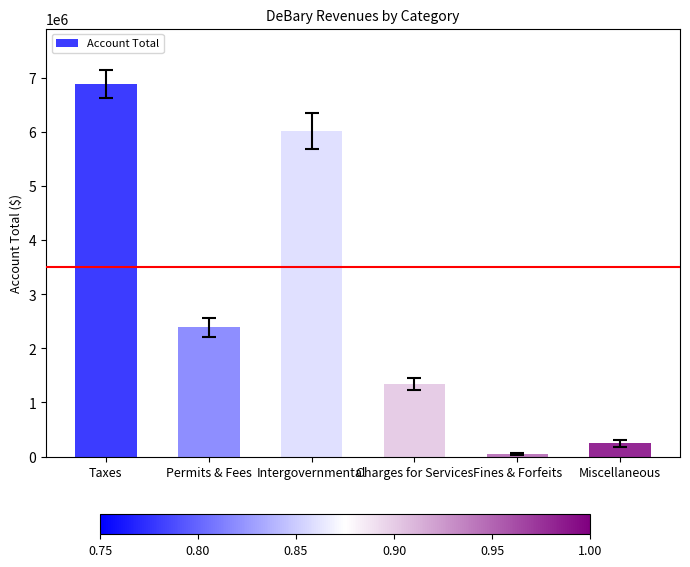

Rank the categories by value from highest to lowest.

Taxes, Intergovernmental, Permits & Fees, Charges for Services, Miscellaneous, Fines & Forfeits